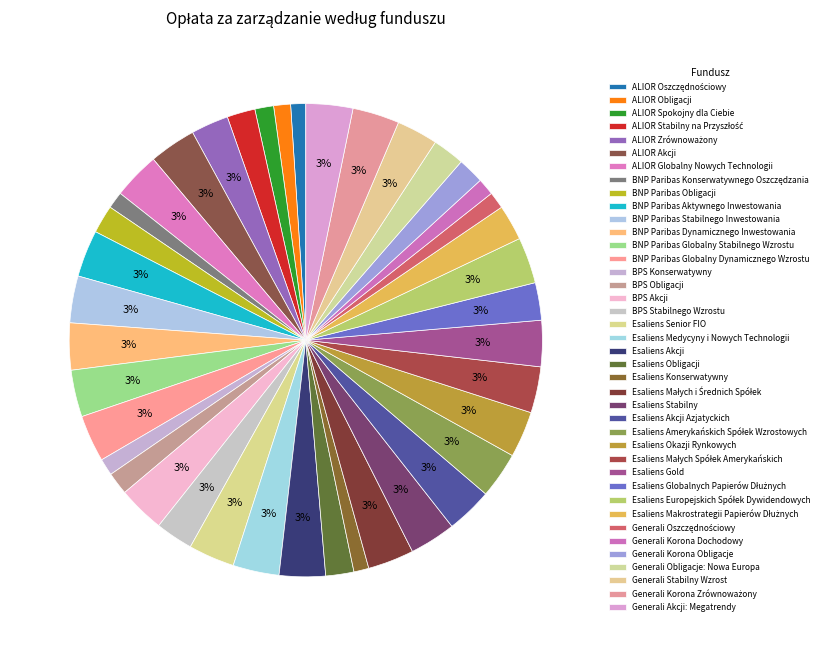

Between Esaliens Akcji and ALIOR Stabilny na Przyszłość, which is larger?

Esaliens Akcji